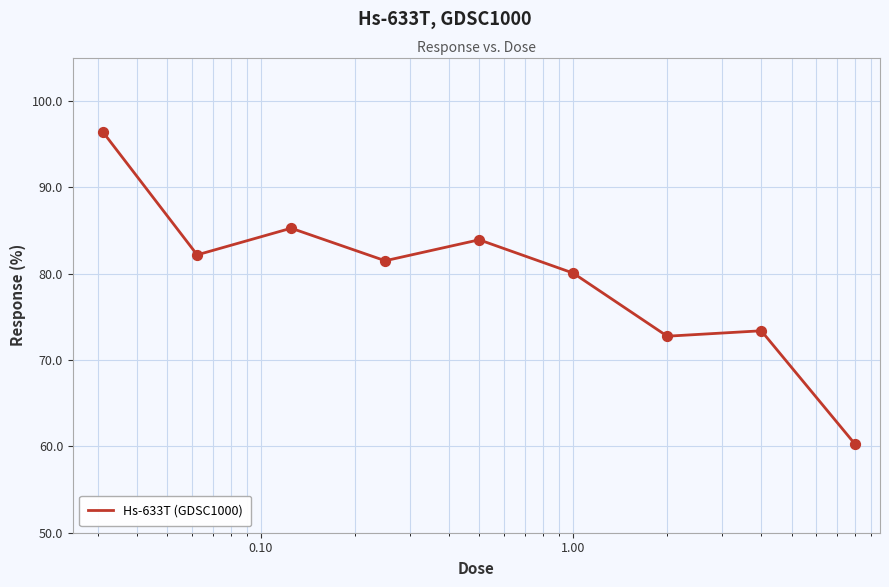

What is the difference between the maximum and minimum values?

36.1